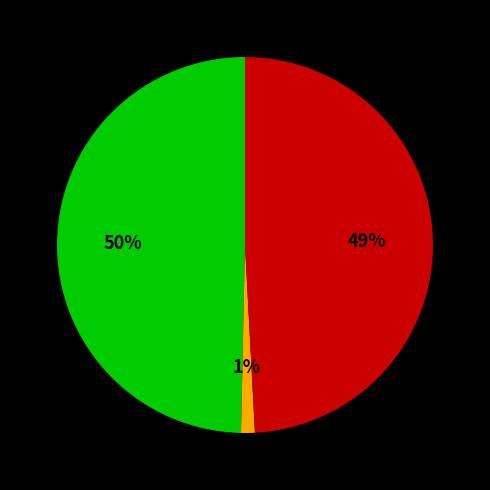

Is there a majority slice in this chart?

No